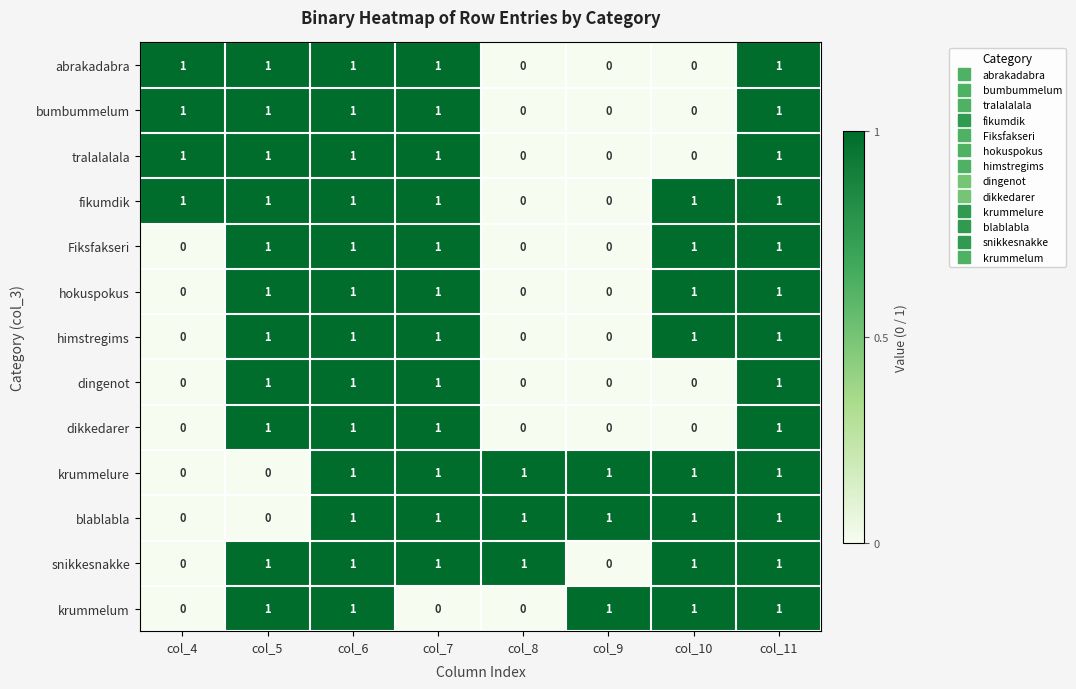

True or false: bumbummelum has a value of 1 at col_11.

True